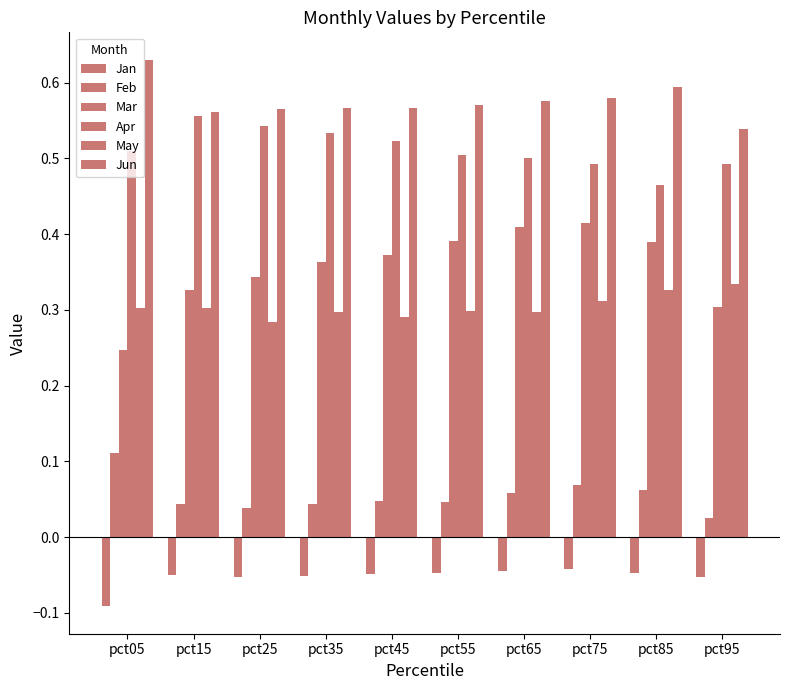

Count the number of categories in the chart.

10